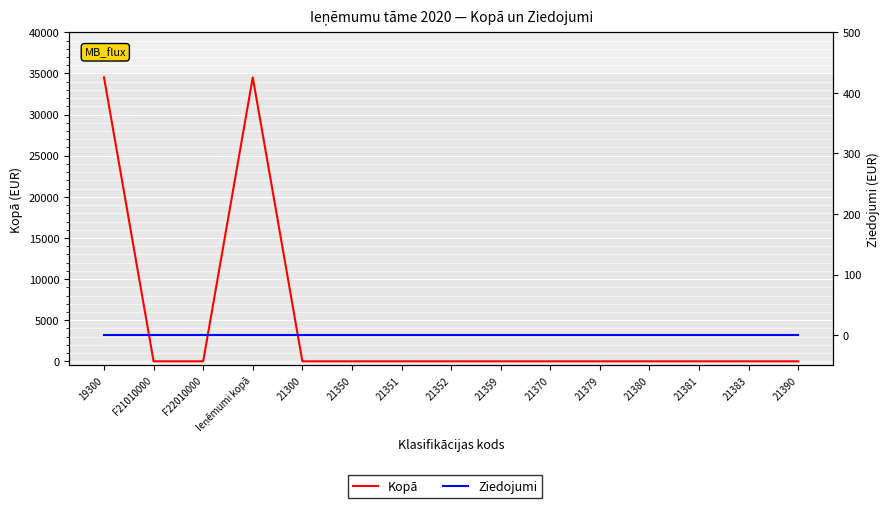

Which series has the largest total across all categories?

Kopā